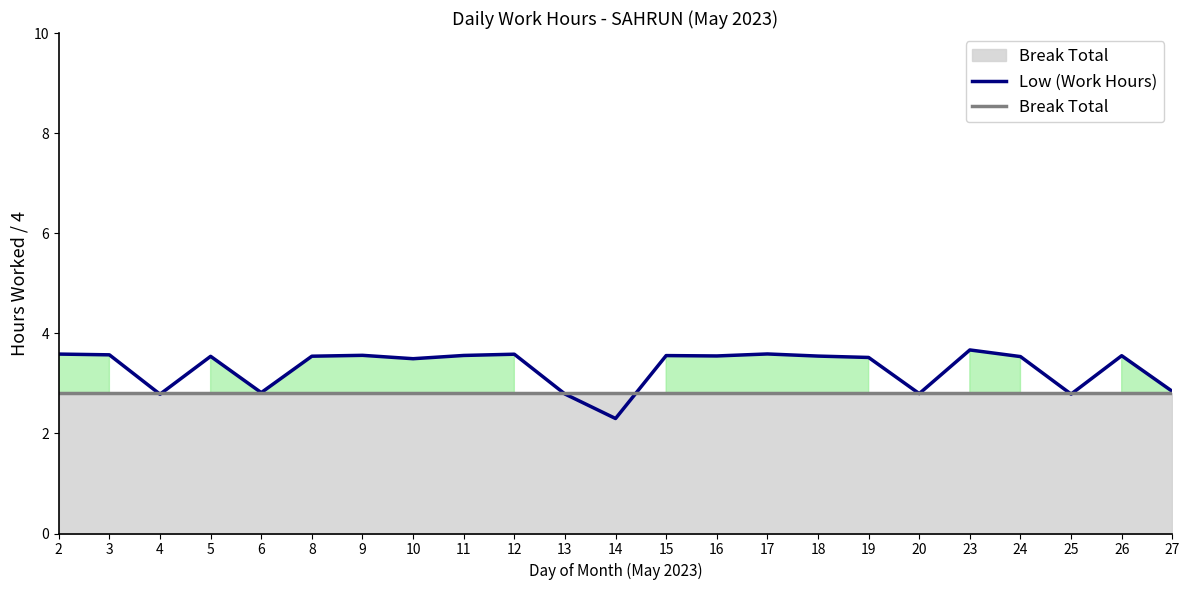

Reading left to right, transcribe all the data shown in this chart.

Low (Work Hours): 3.6	3.6	2.8	3.5	2.8	3.5	3.6	3.5	3.6	3.6	2.8	2.3	3.6	3.5	3.6	3.5	3.5	2.8	3.7	3.5	2.8	3.6	2.8
Break Total: 2.8	2.8	2.8	2.8	2.8	2.8	2.8	2.8	2.8	2.8	2.8	2.8	2.8	2.8	2.8	2.8	2.8	2.8	2.8	2.8	2.8	2.8	2.8